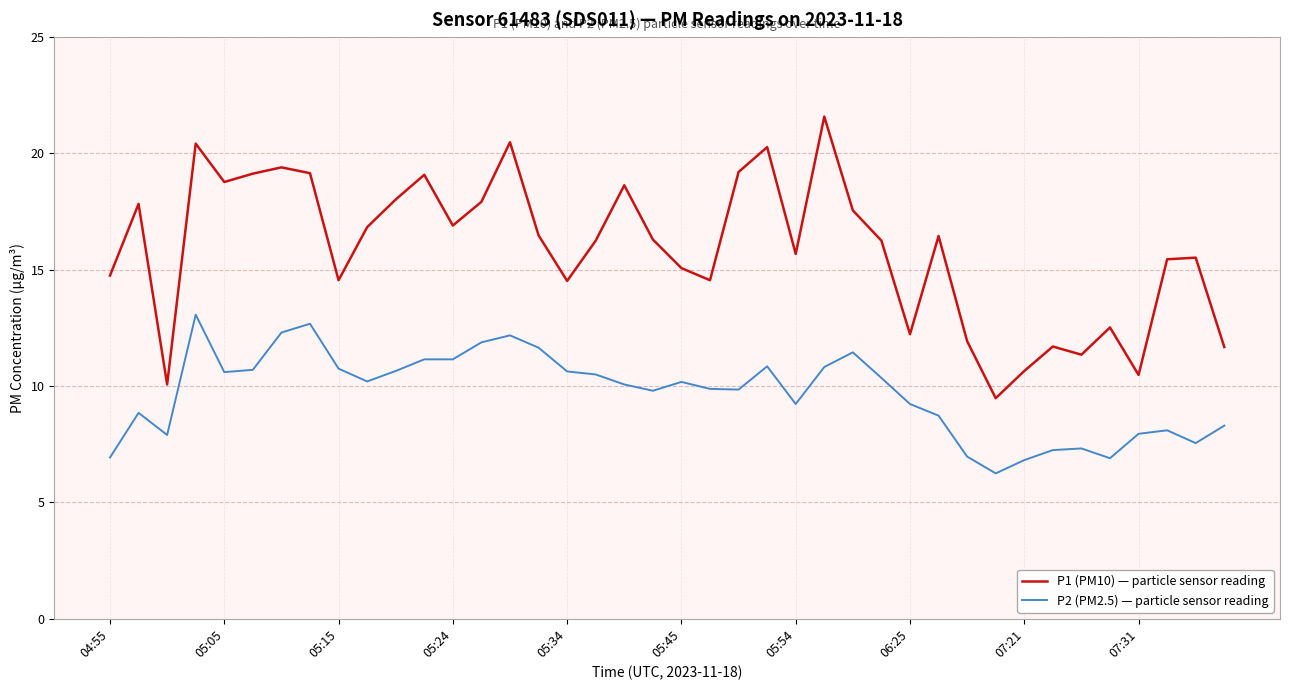

What is the sum of all P2 (PM2.5) — particle sensor reading values?

387.6